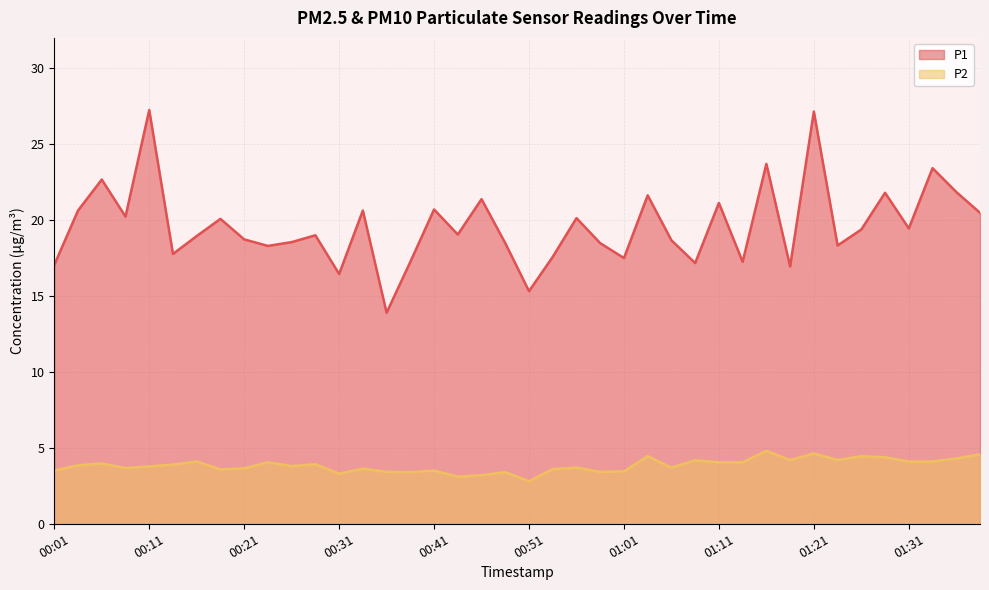

Which category has the highest value across all series?

00:11